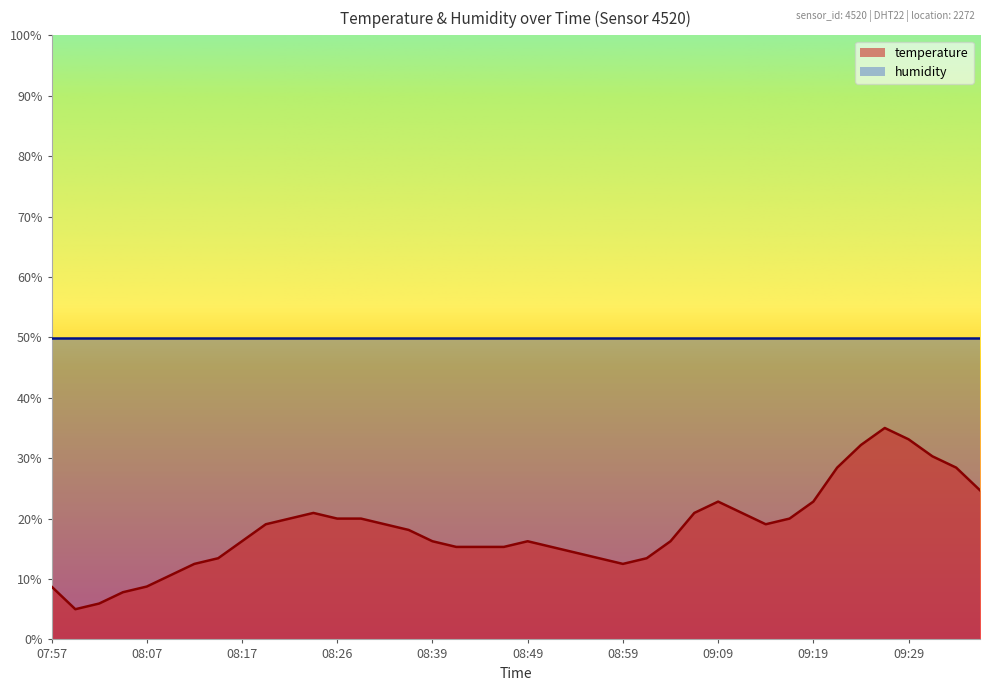

Reading left to right, extract all data points from this chart.

8.8	5.0	5.9	7.8	8.8	10.6	12.5	13.4	16.2	19.1	20.0	20.9	20.0	20.0	19.1	18.1	16.2	15.3	15.3	15.3	16.2	15.3	14.4	13.4	12.5	13.4	16.2	20.9	22.8	20.9	19.1	20.0	22.8	28.4	32.2	35.0	33.1	30.3	28.4	24.7